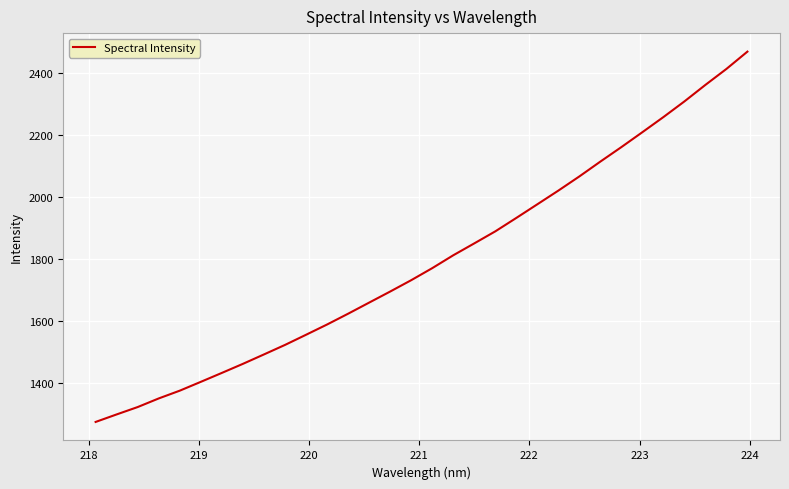

What is the difference between the maximum and minimum values?

1196.3